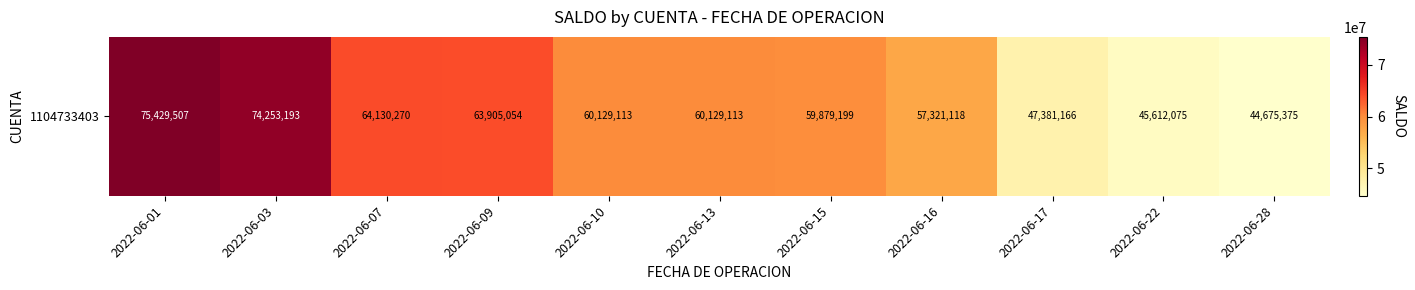

What is the difference between the values at 2022-06-09 and 2022-06-28?

19229678.4